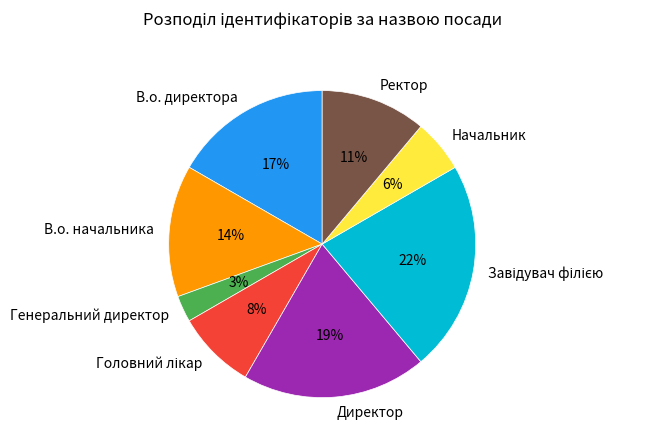

To the nearest percent, what is the average slice percentage?

12%